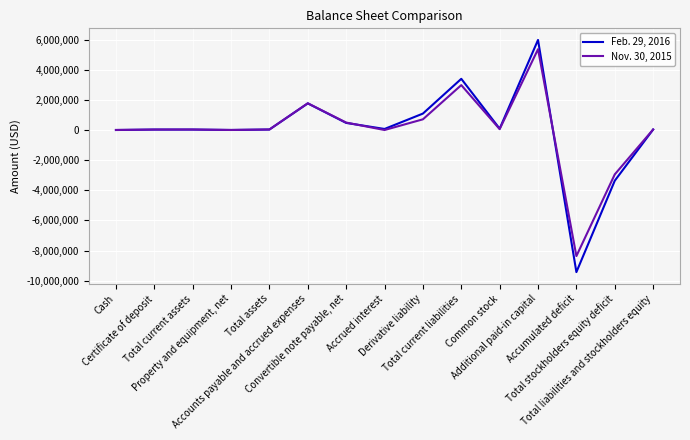

Rank the series at Property and equipment, net from highest to lowest value.

Feb. 29, 2016, Nov. 30, 2015